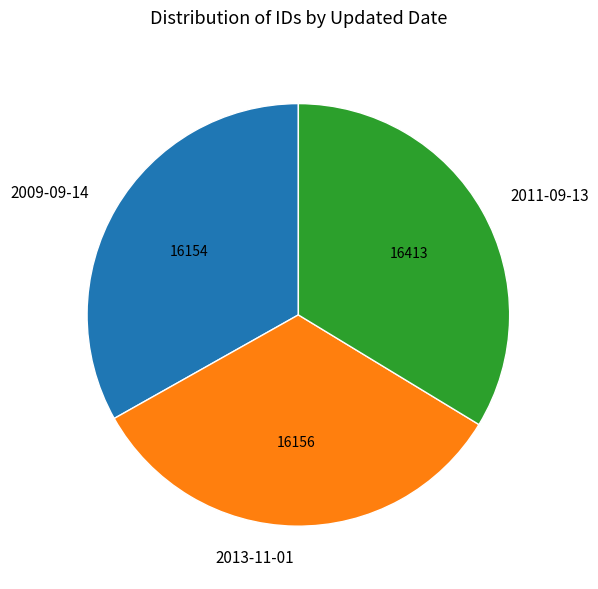

Combined, do 2013-11-01 and 2009-09-14 account for over 50%?

Yes